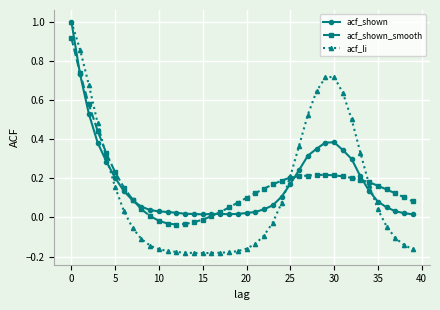

What is the highest value of the acf_li series?

1.0